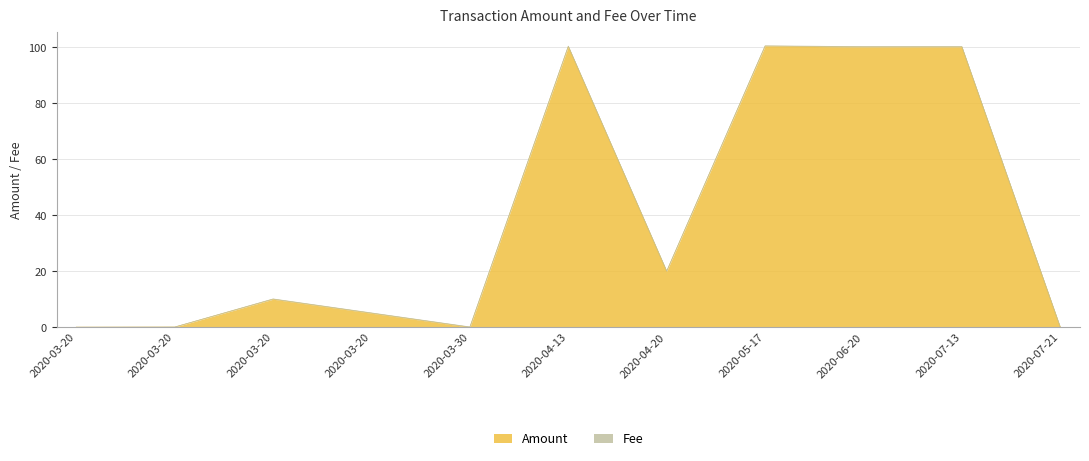

What is the label of the 3rd point from the left?

2020-03-20